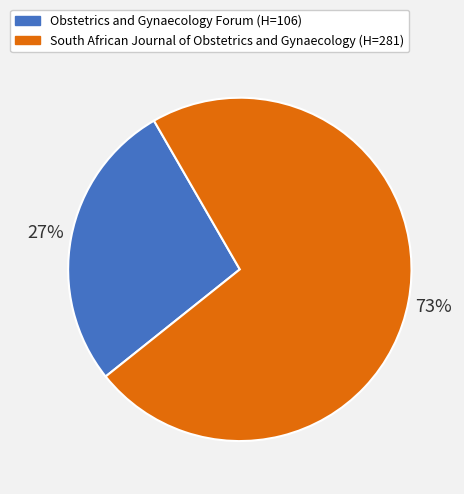

To the nearest percent, what is the average slice percentage?

50%